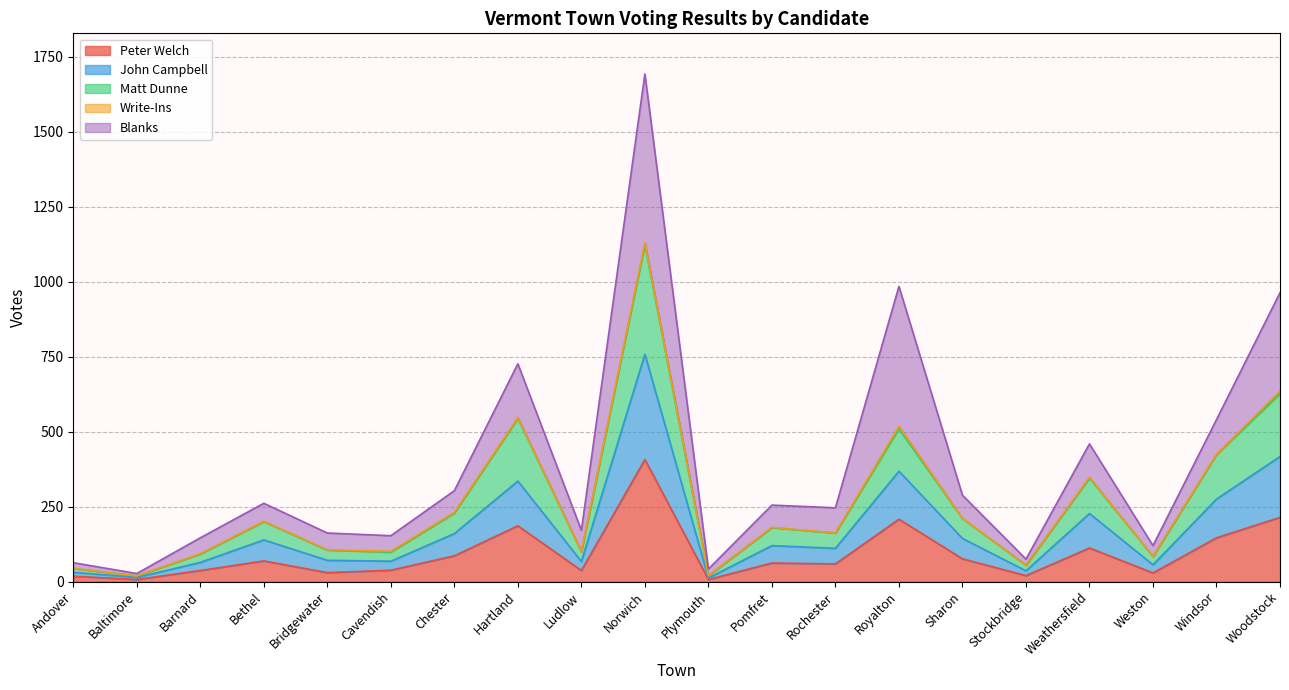

Between Royalton and Bethel, which is larger?

Royalton